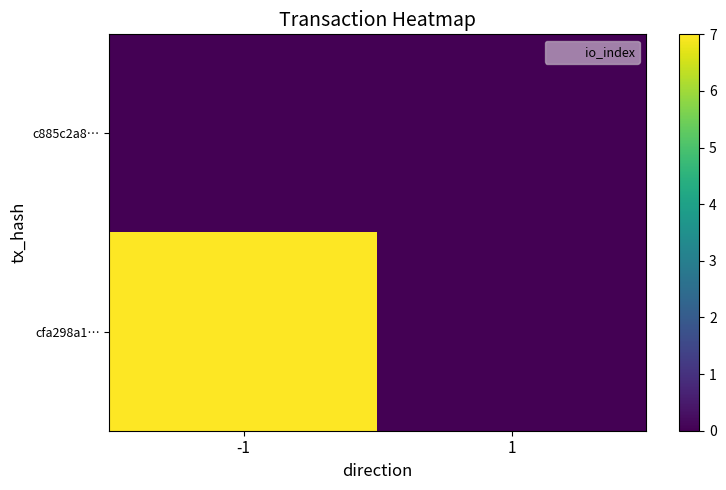

Reading right to left, what are all the values shown in this chart?

c885c2a8…: 1=0	-1=0
cfa298a1…: 1=0	-1=7